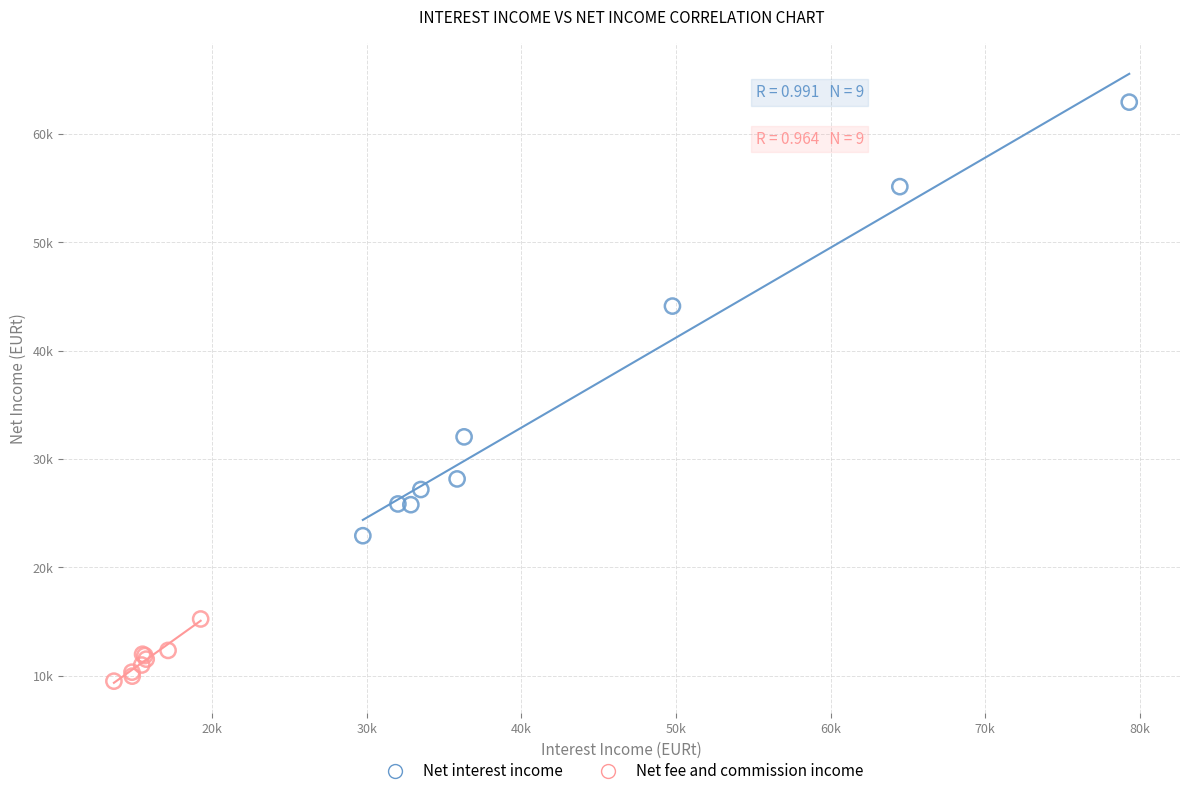

Which series has the widest spread of Y values?

Net interest income